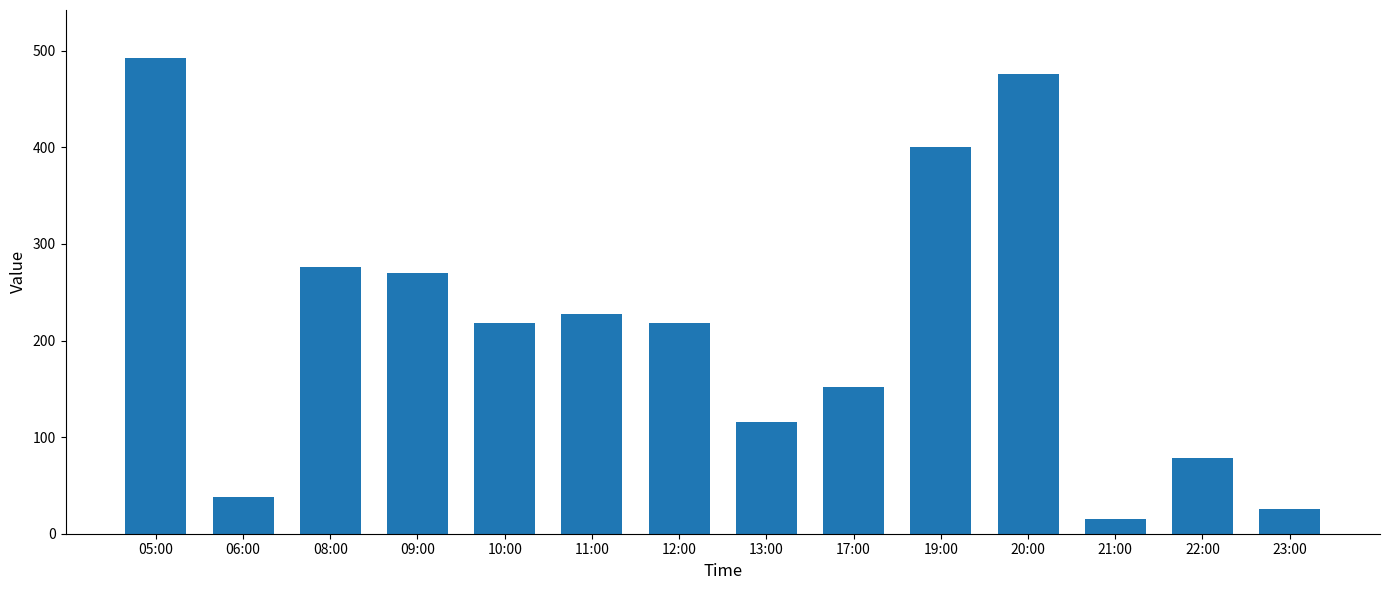

Which has a higher value, 22:00 or 19:00?

19:00